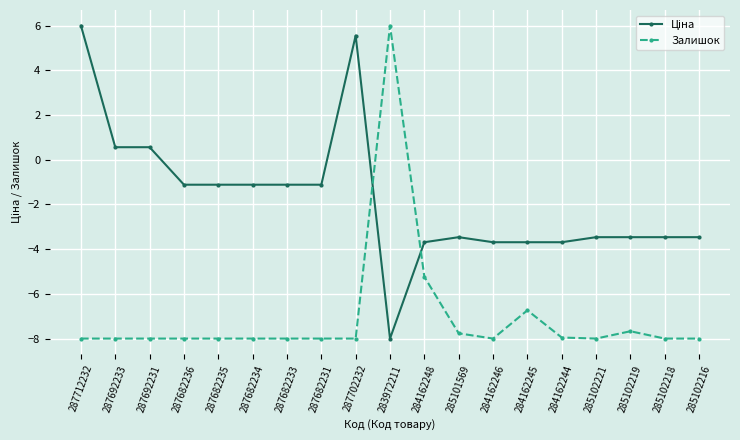

Is it true that Залишок equals -5.3 at 285102216?

False